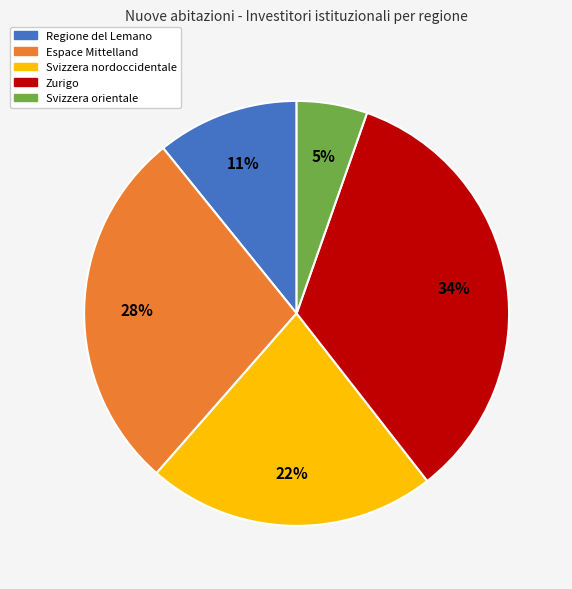

The Regione del Lemano slice represents 6% of the pie. True or false?

False